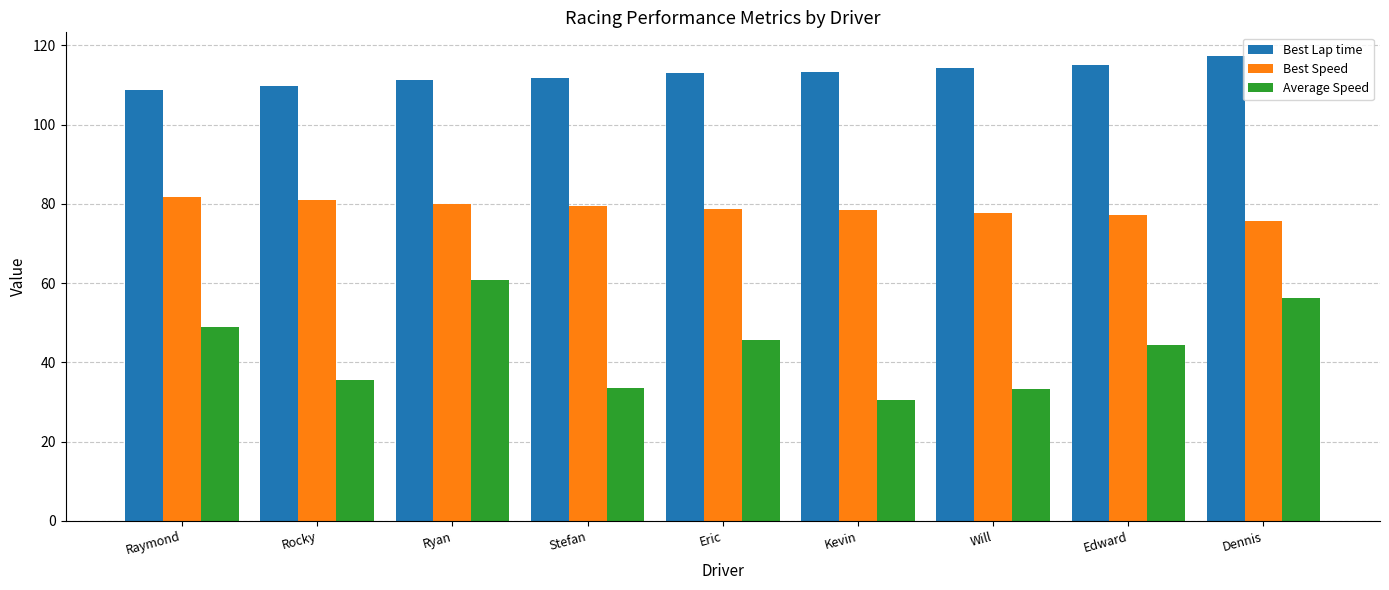

What is the highest value of the Average Speed series?

60.8